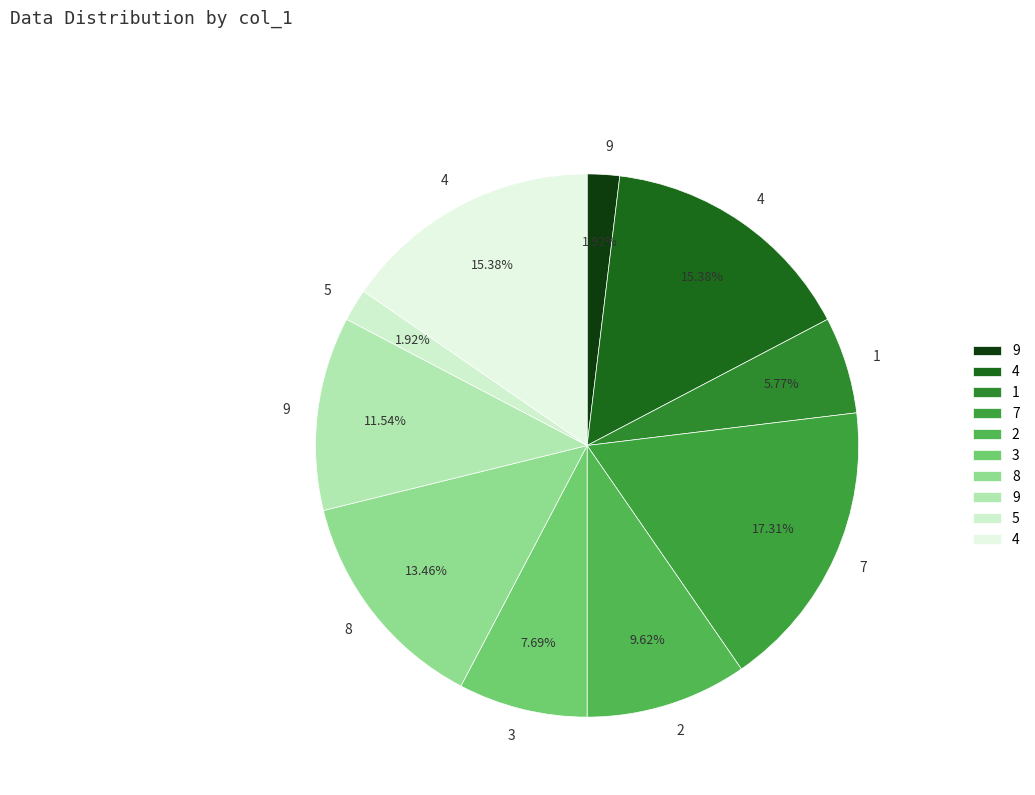

Rank the categories by value from lowest to highest.

9, 5, 1, 3, 2, 9, 8, 4, 4, 7